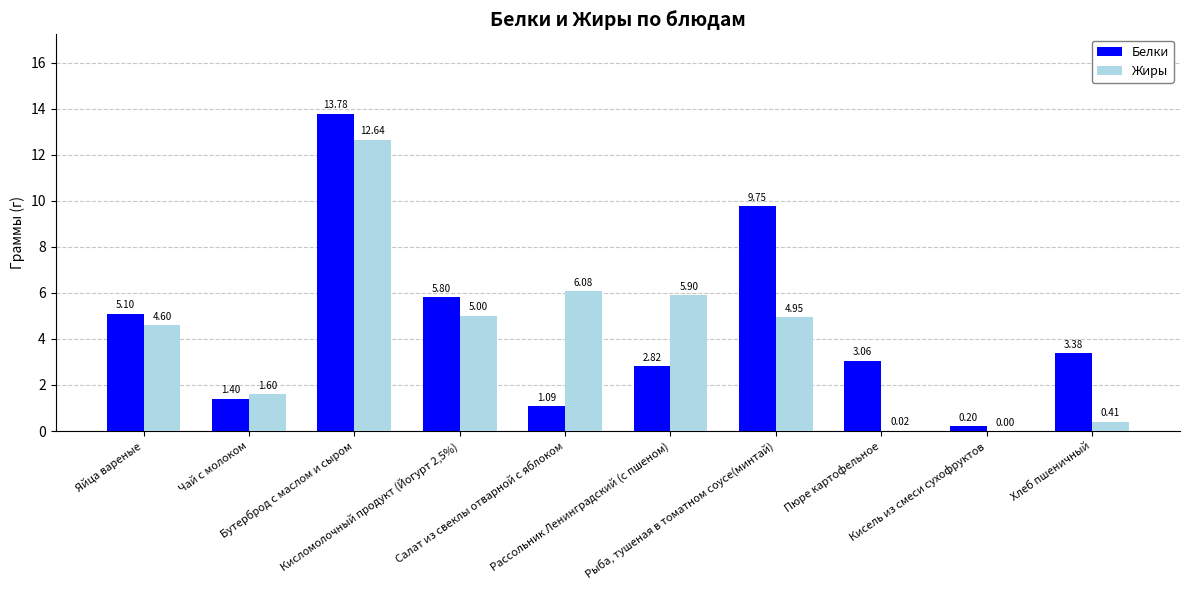

At which category is the sum across all series the highest?

Бутерброд с маслом и сыром